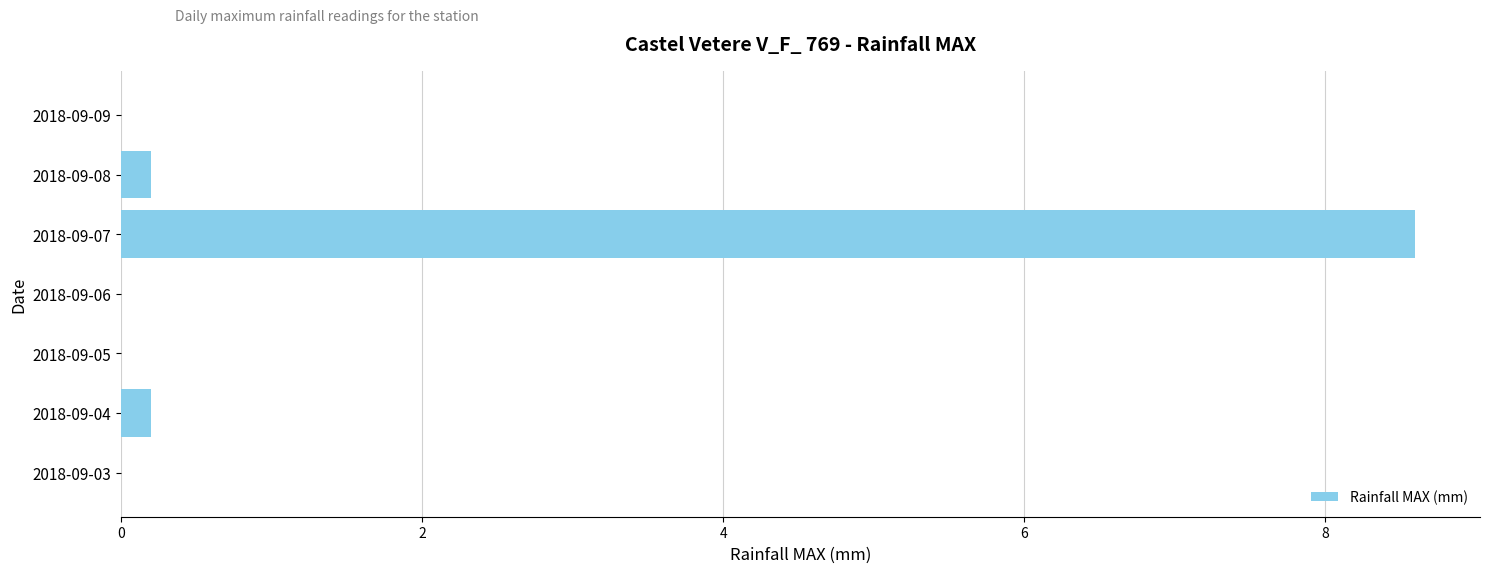

Reading bottom to top, extract all data points from this chart.

2018-09-03=0.0	2018-09-04=0.2	2018-09-05=0.0	2018-09-06=0.0	2018-09-07=8.6	2018-09-08=0.2	2018-09-09=0.0